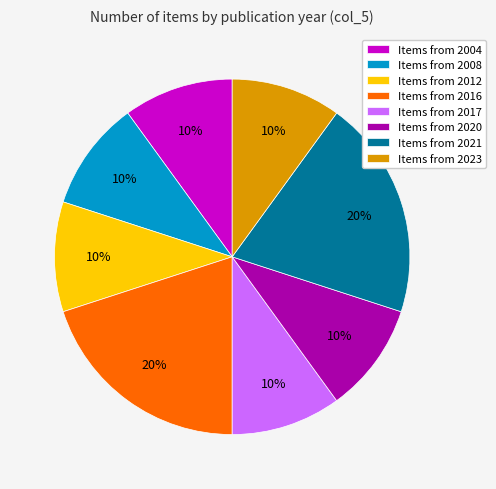

Do Items from 2017 and Items from 2008 together represent more than half of the pie?

No